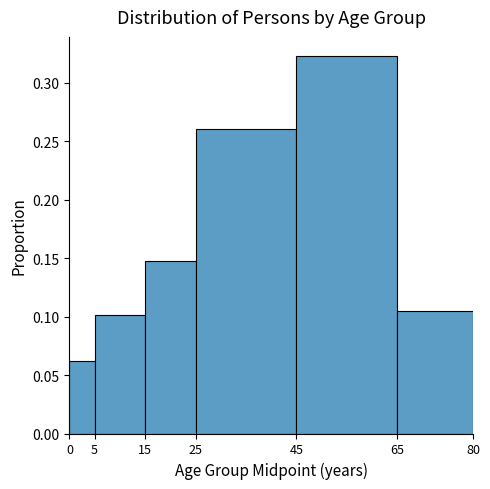

Over which range of the x-axis is the bar tallest?

45 to 65